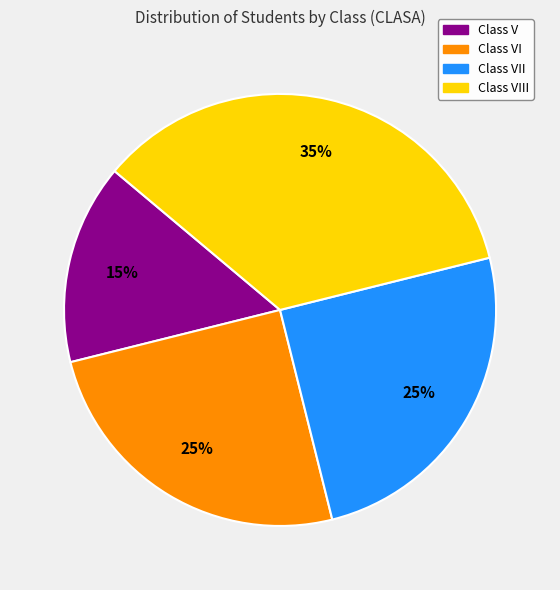

Is there any slice that represents more than half of the pie?

No